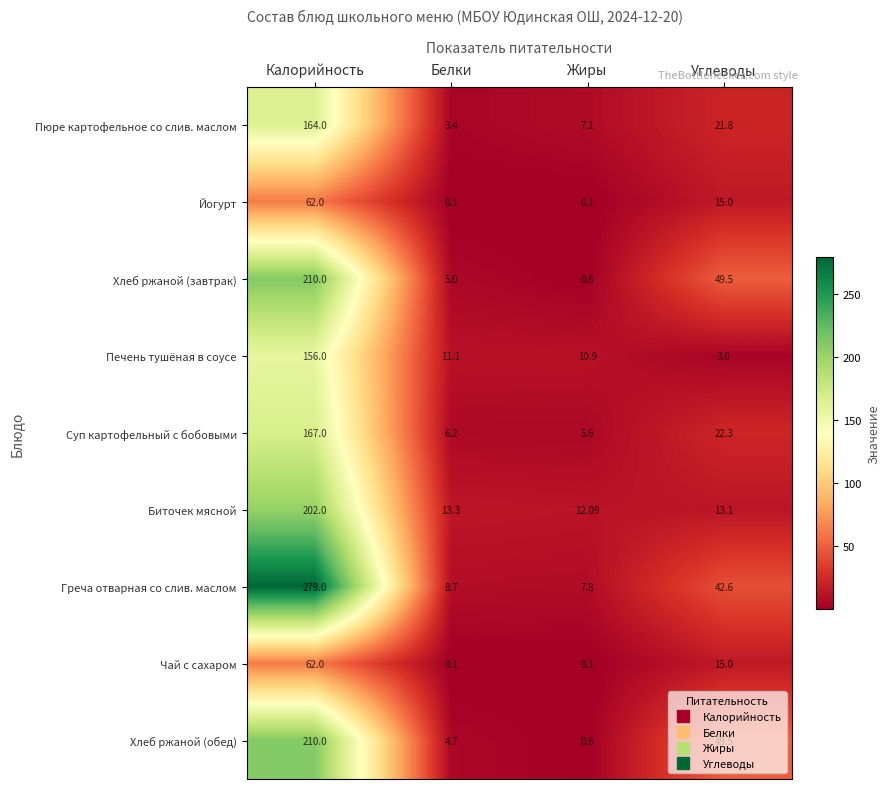

Which series has the largest range (max minus min)?

Греча отварная со слив. маслом